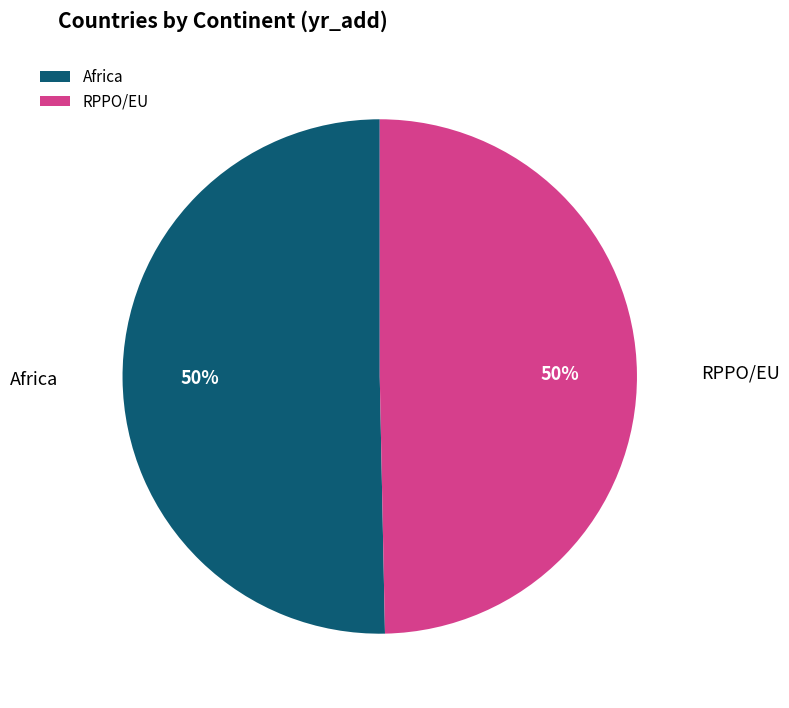

Is it true that RPPO/EU is 50% of the pie?

True